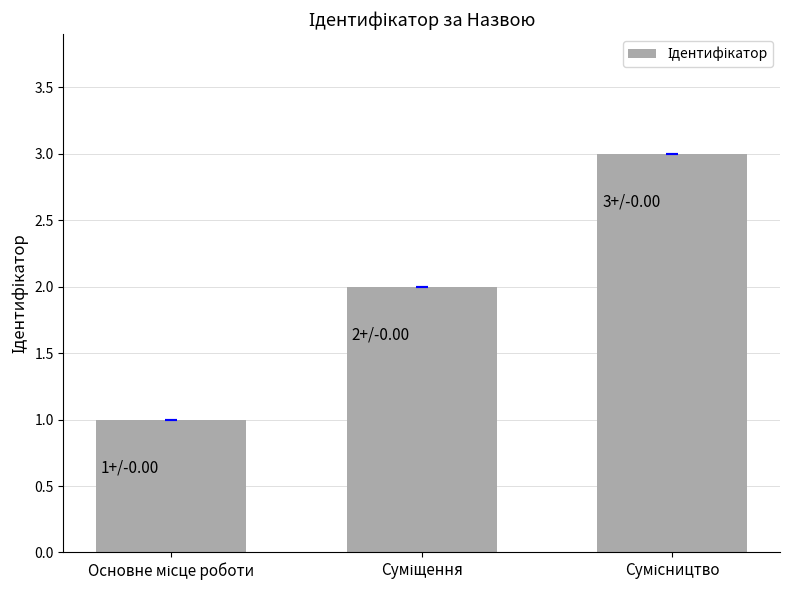

What is the sum of all values?

6